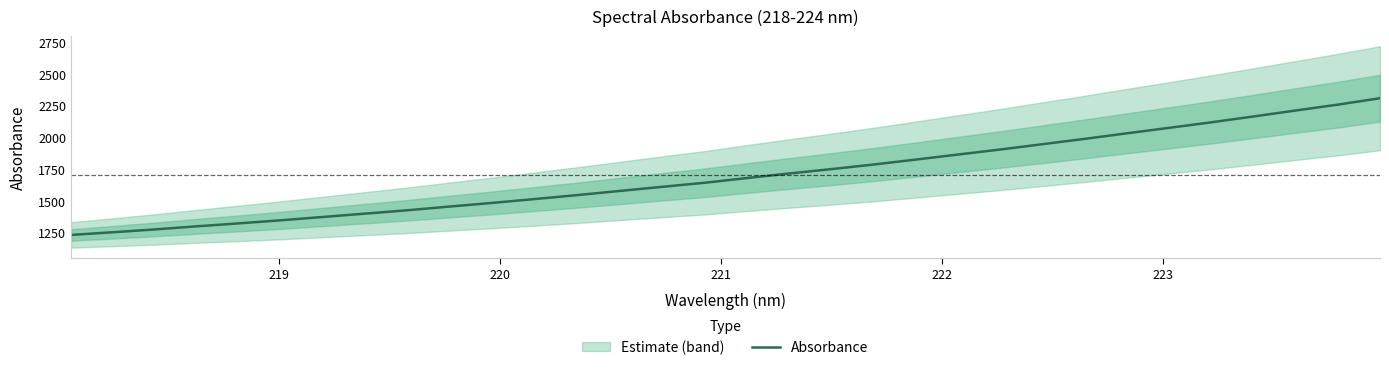

What is the lowest value of the Absorbance series?

1228.9